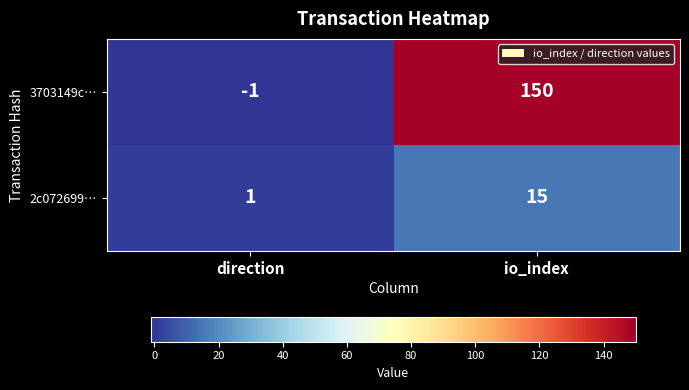

What is the maximum value shown in the chart?

150